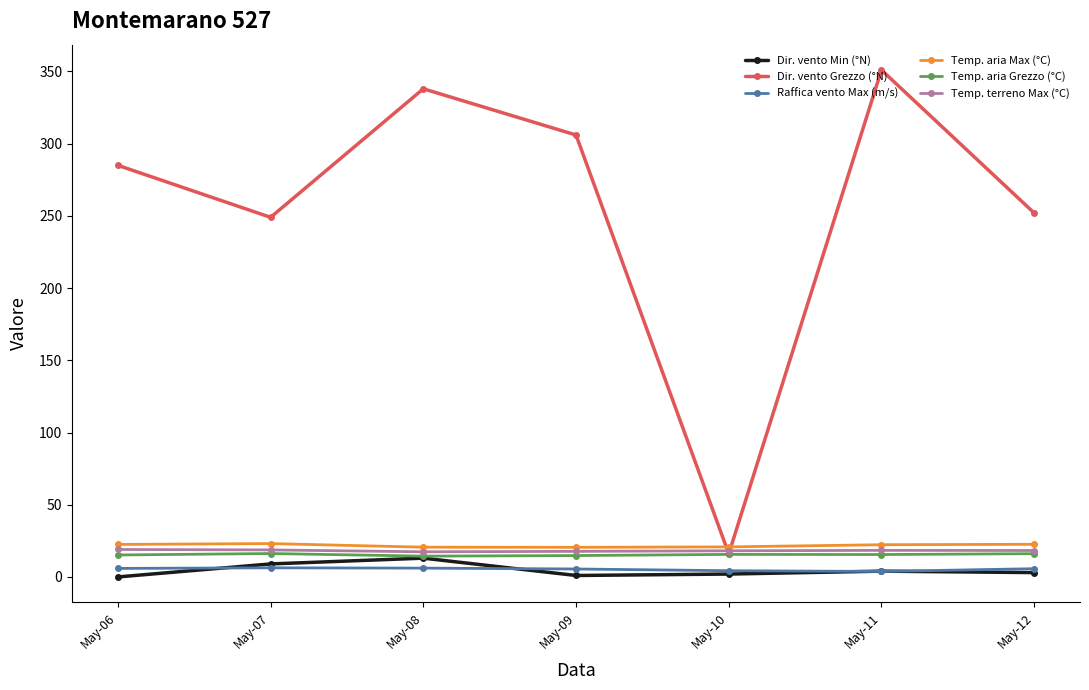

Where do Dir. vento Grezzo (°N) and Temp. terreno Max (°C) first cross each other?

May-09 and May-10